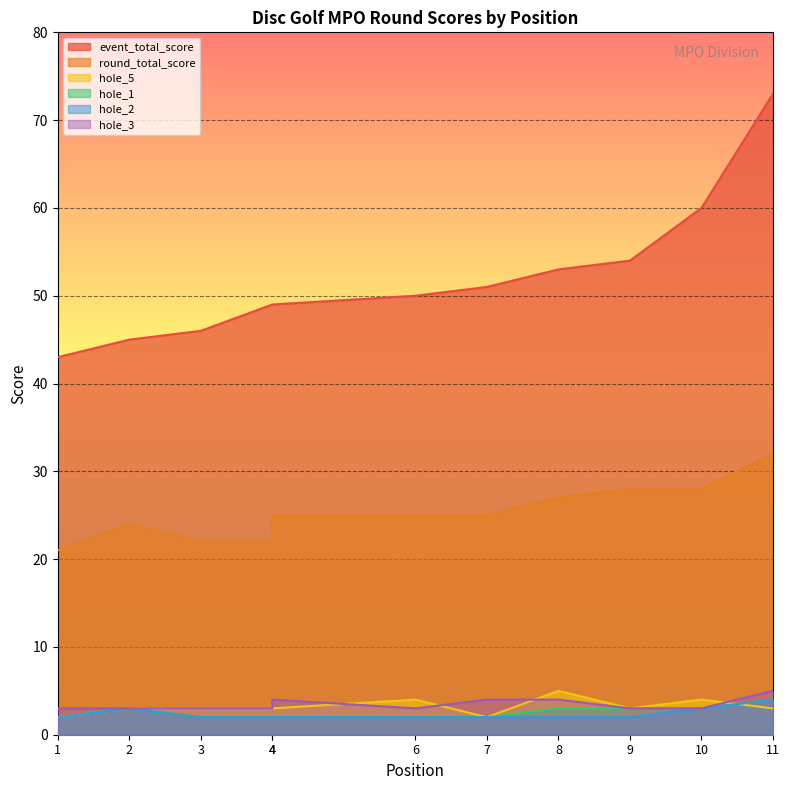

Is the value of round_total_score at 1 greater than the value of hole_5 at 2?

Yes